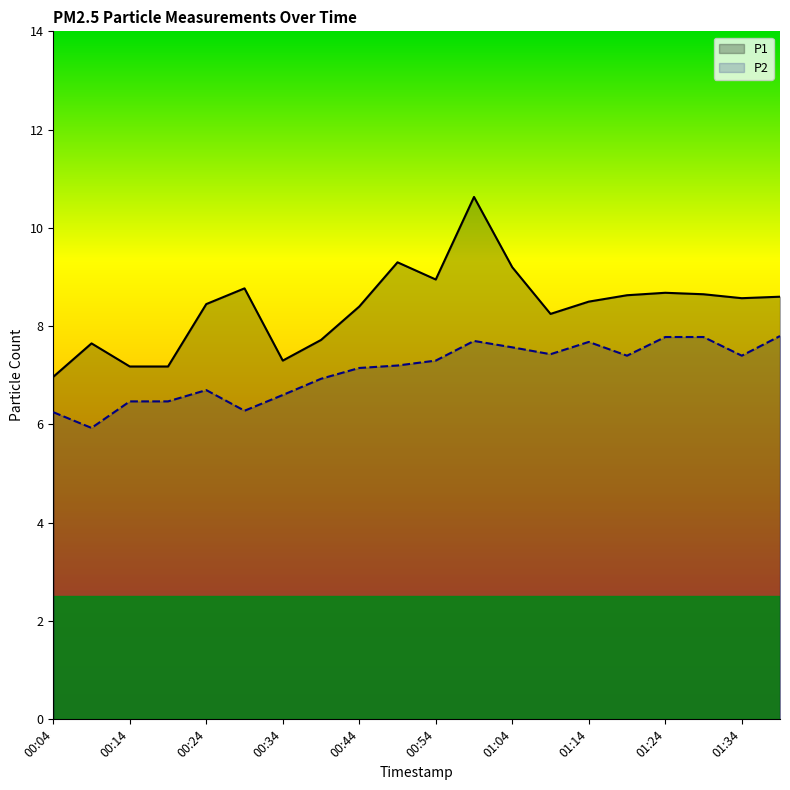

What is the greatest value displayed?

10.6